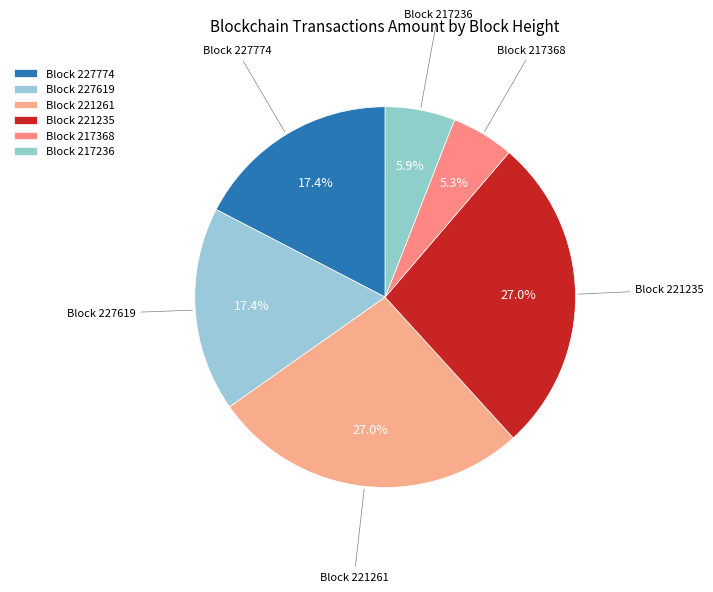

Which category has the smallest portion of the pie?

Block 217368